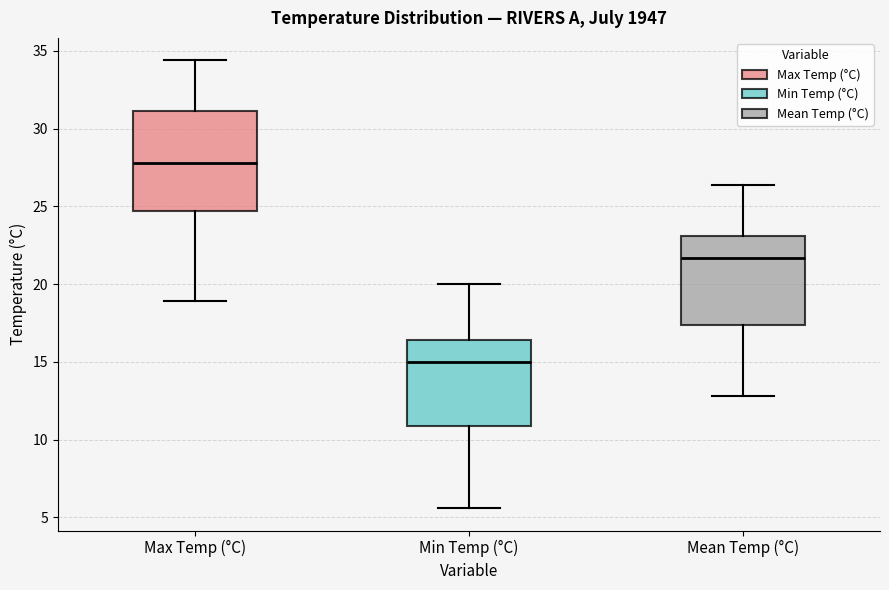

Which box has the highest median line?

Max Temp (°C)